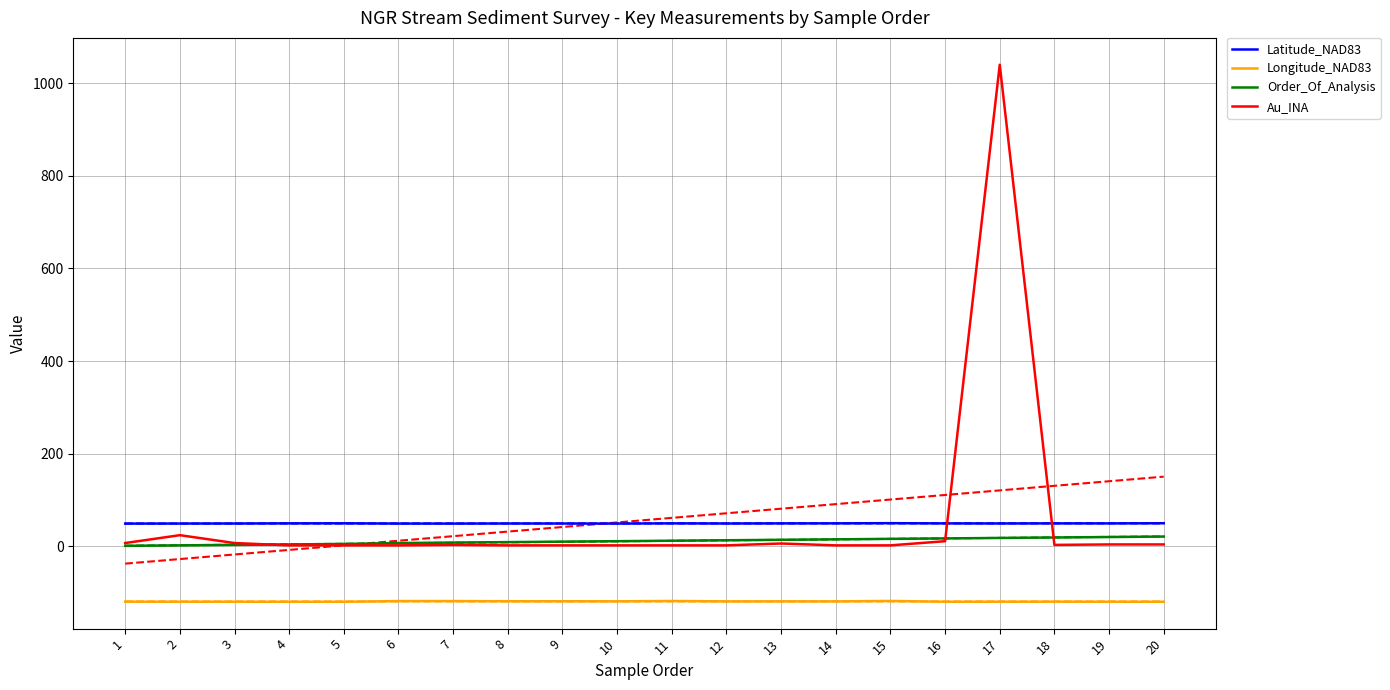

How many interior local peaks does the Au_INA series have?

4